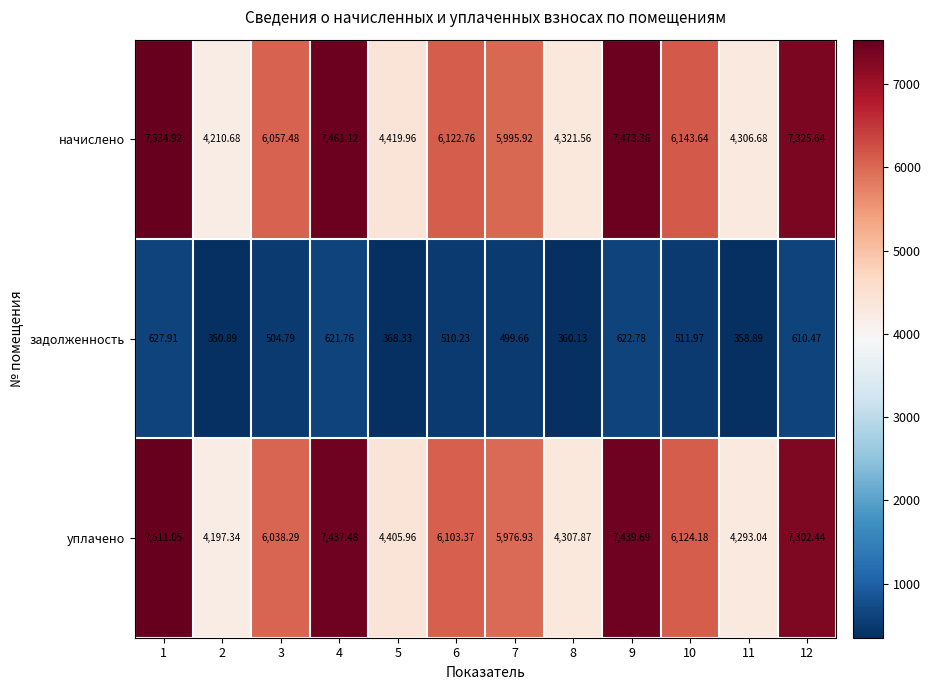

Which series has the largest range (max minus min)?

начислено